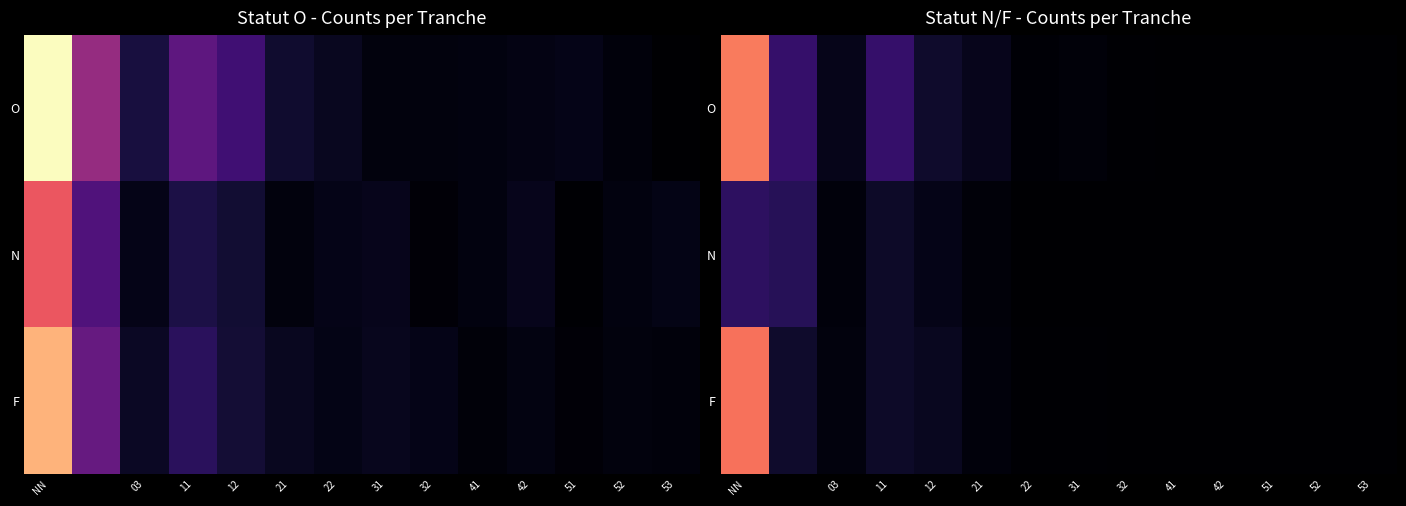

Count the number of categories in the chart.

14